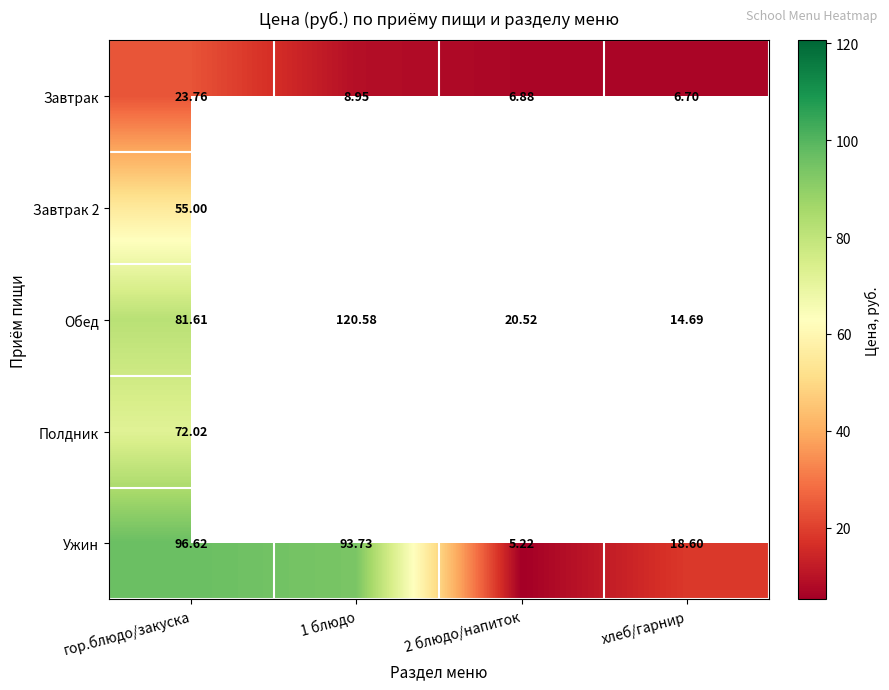

At which label is Обед closest to 67?

гор.блюдо/закуска